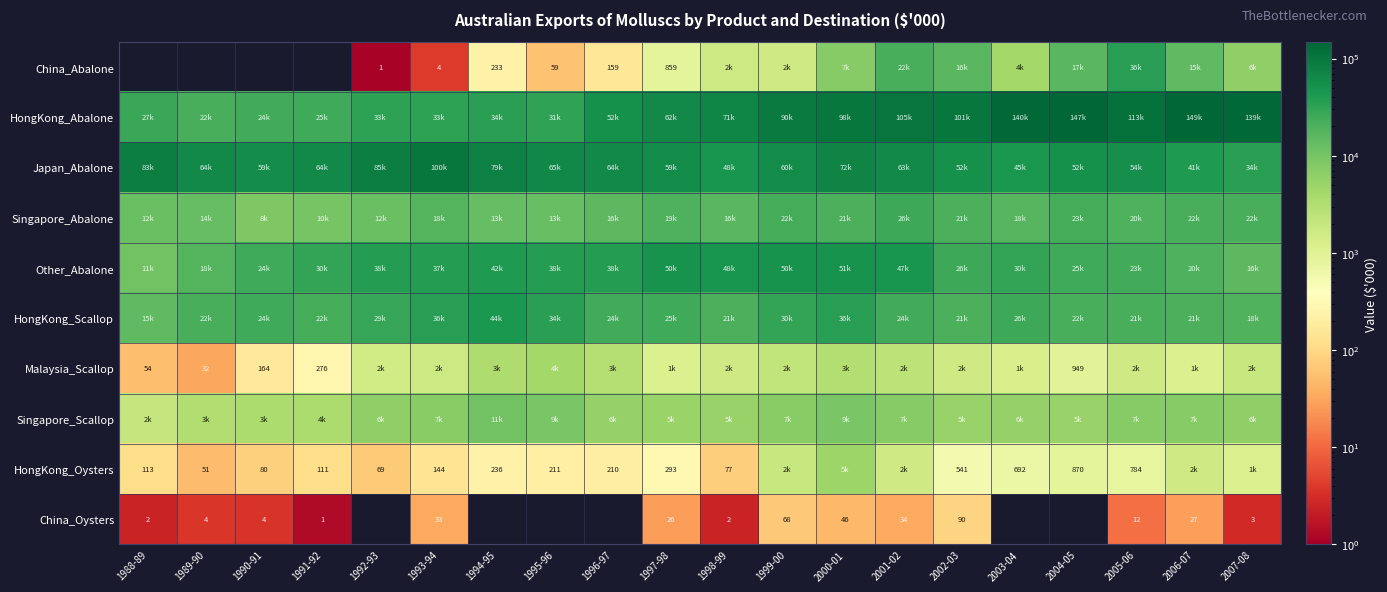

What is the maximum value for HongKong_Oysters?

4902.8